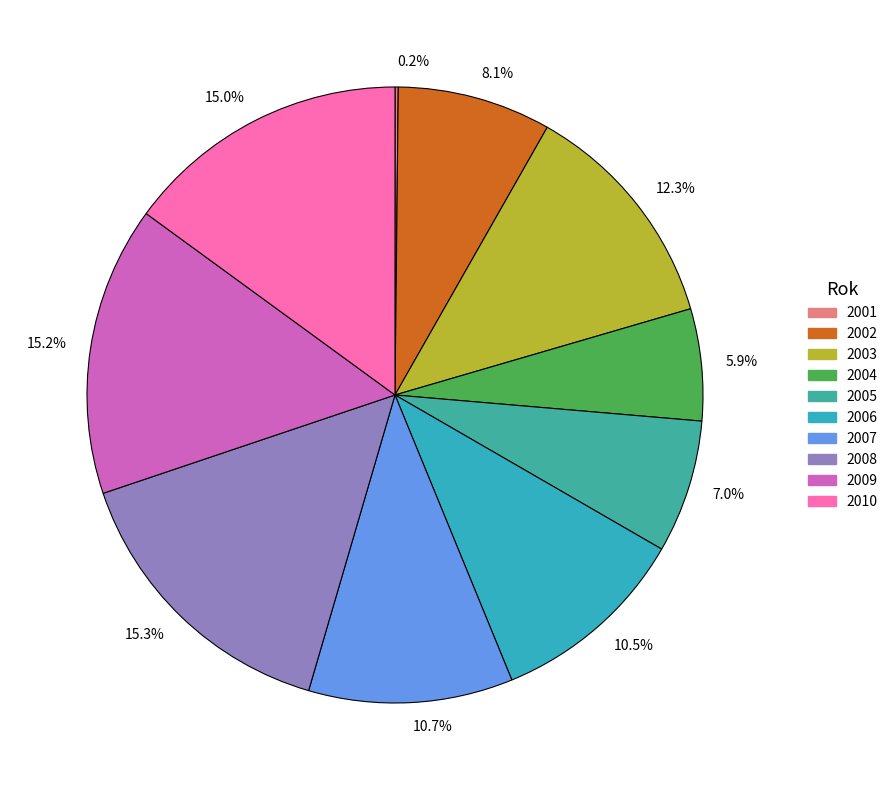

Approximately how many times larger is the value at 10.7% compared to 15.0%?

0.7